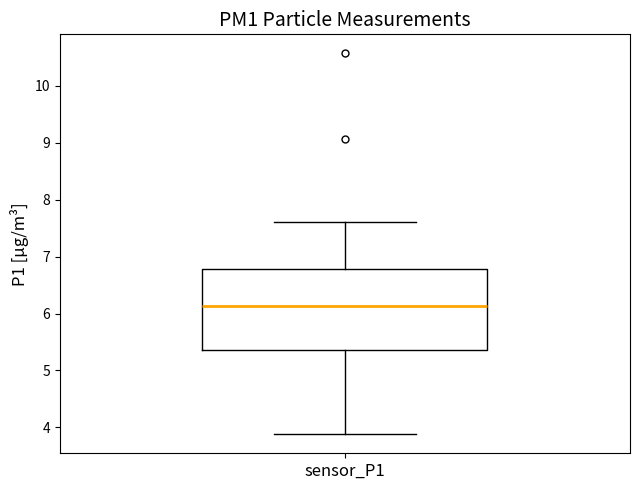

Transcribe this box plot: give where the median line is, the range the box spans, and where the two whiskers end, as read against the y-axis. The values are not printed on the chart, so give them approximately, as read against the axis.

median 6.1, box 5.4 to 6.8, whiskers 3.9 to 7.6